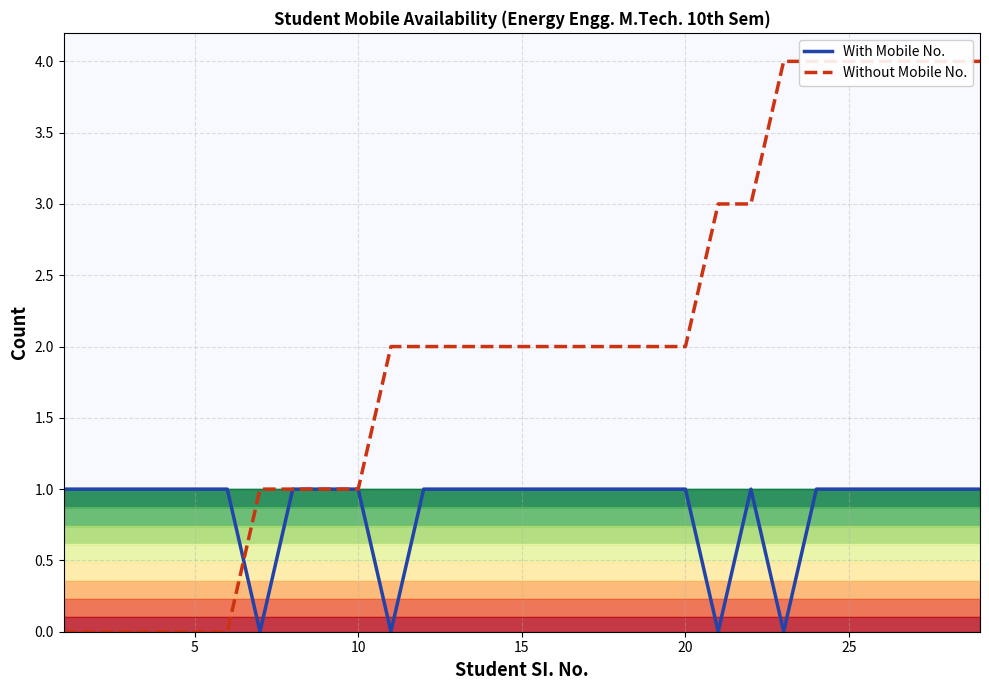

What are all the series names shown in the legend?

With Mobile No., Without Mobile No.